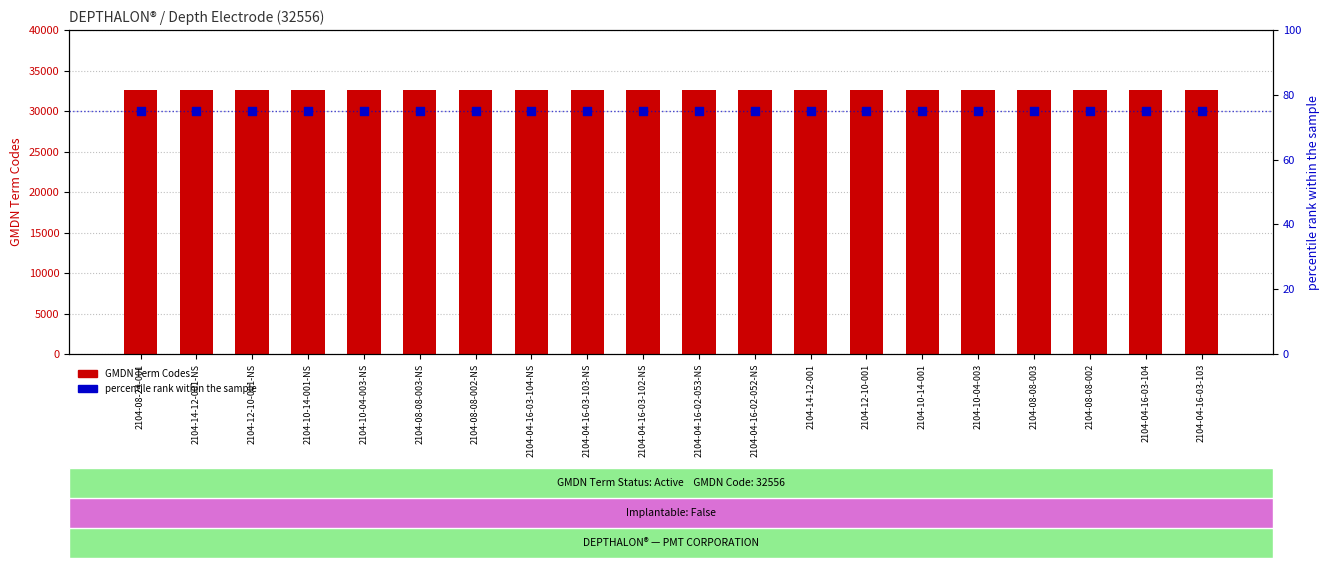

What is the total value across all series at 2104-04-16-03-104-NS?

32631